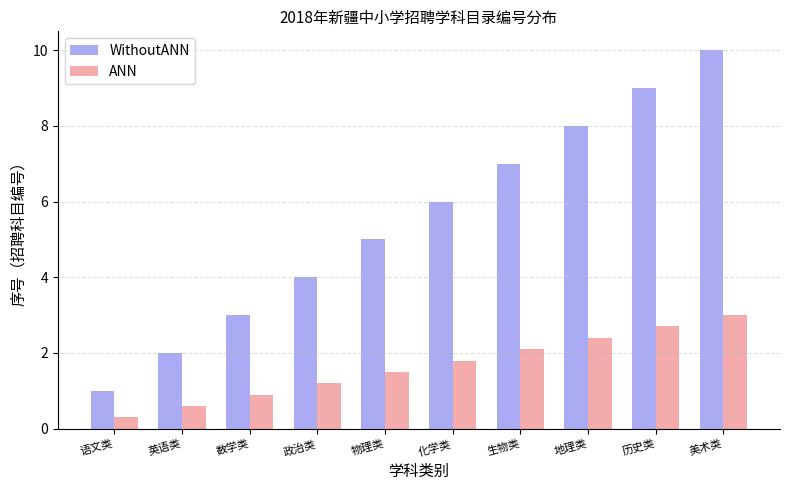

What is the difference between the highest and lowest values at 历史类?

6.3